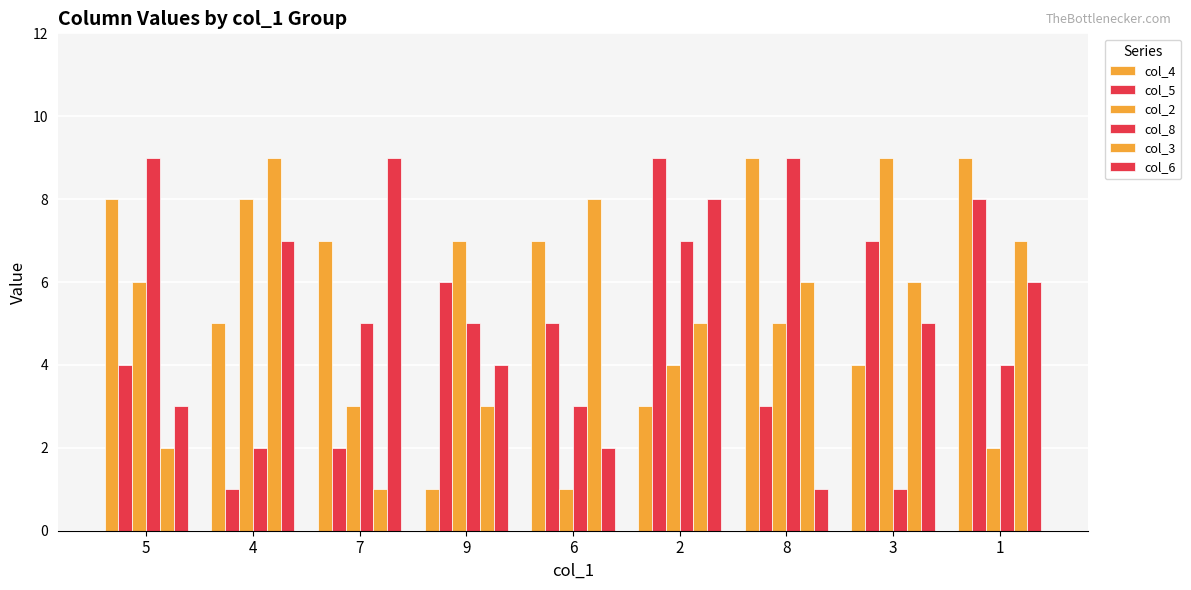

List the series in order of their peak value, lowest first.

col_4, col_5, col_2, col_8, col_3, col_6